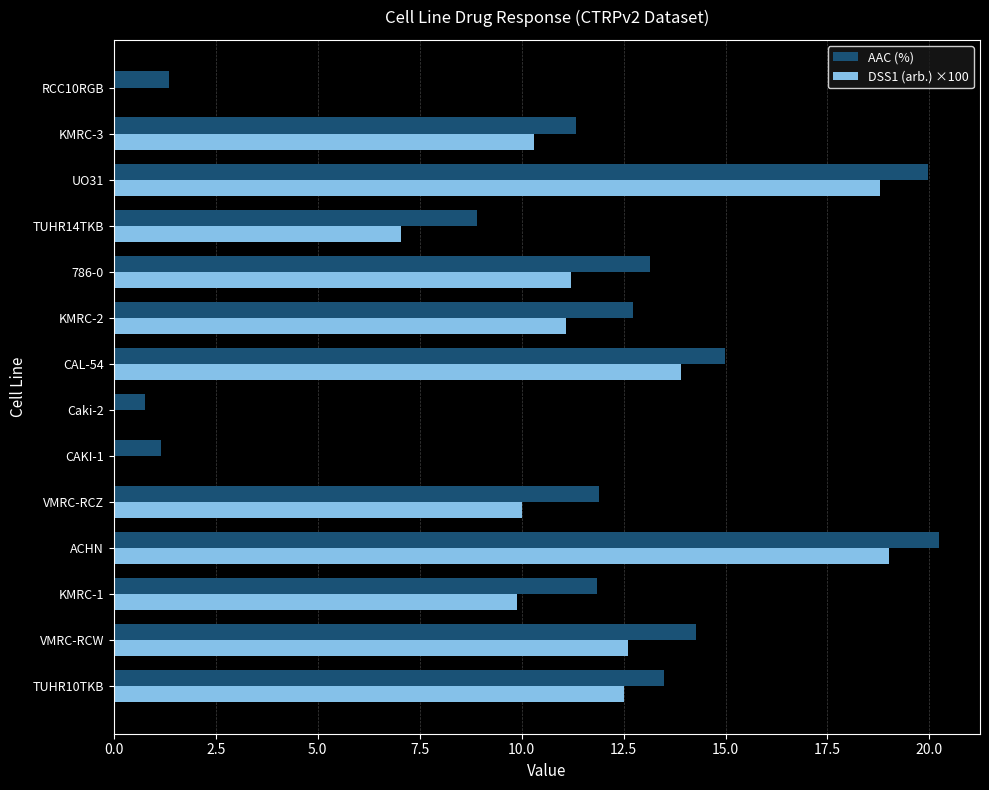

At which label does AAC (%) reach its peak?

ACHN